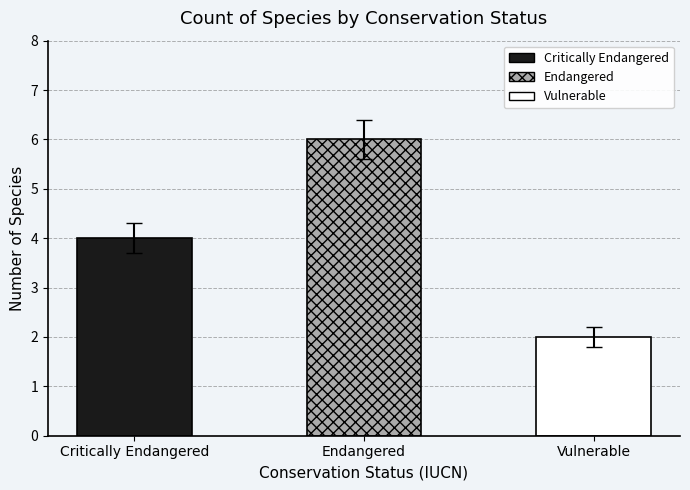

Count the number of categories in the chart.

3